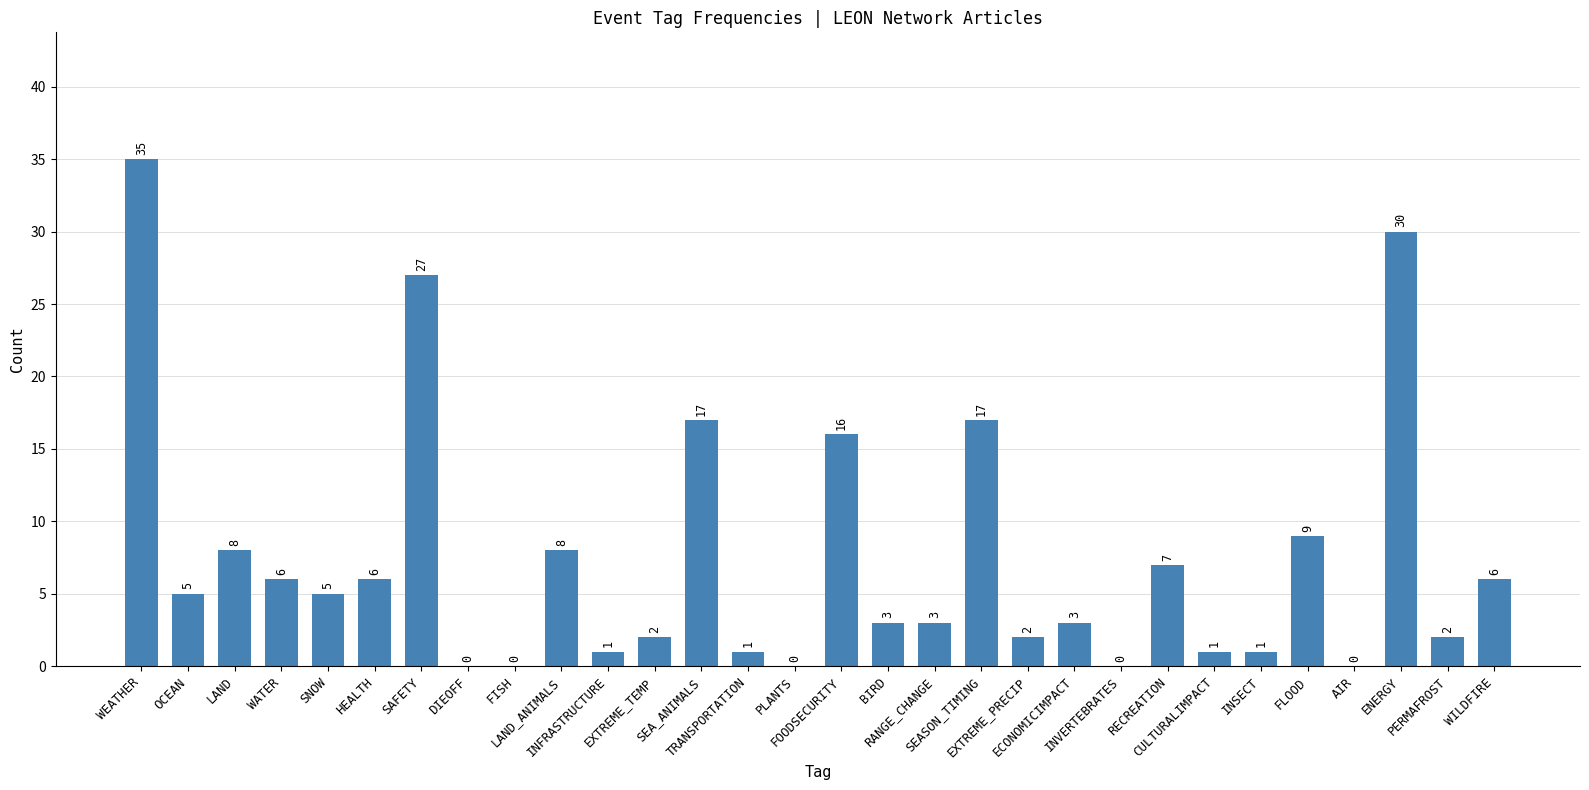

How many data points does each series have?

30